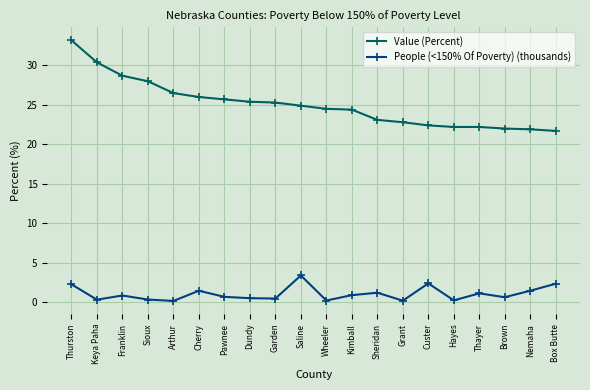

True or false: People (<150% Of Poverty) (thousands) and Value (Percent) intersect in this chart.

False